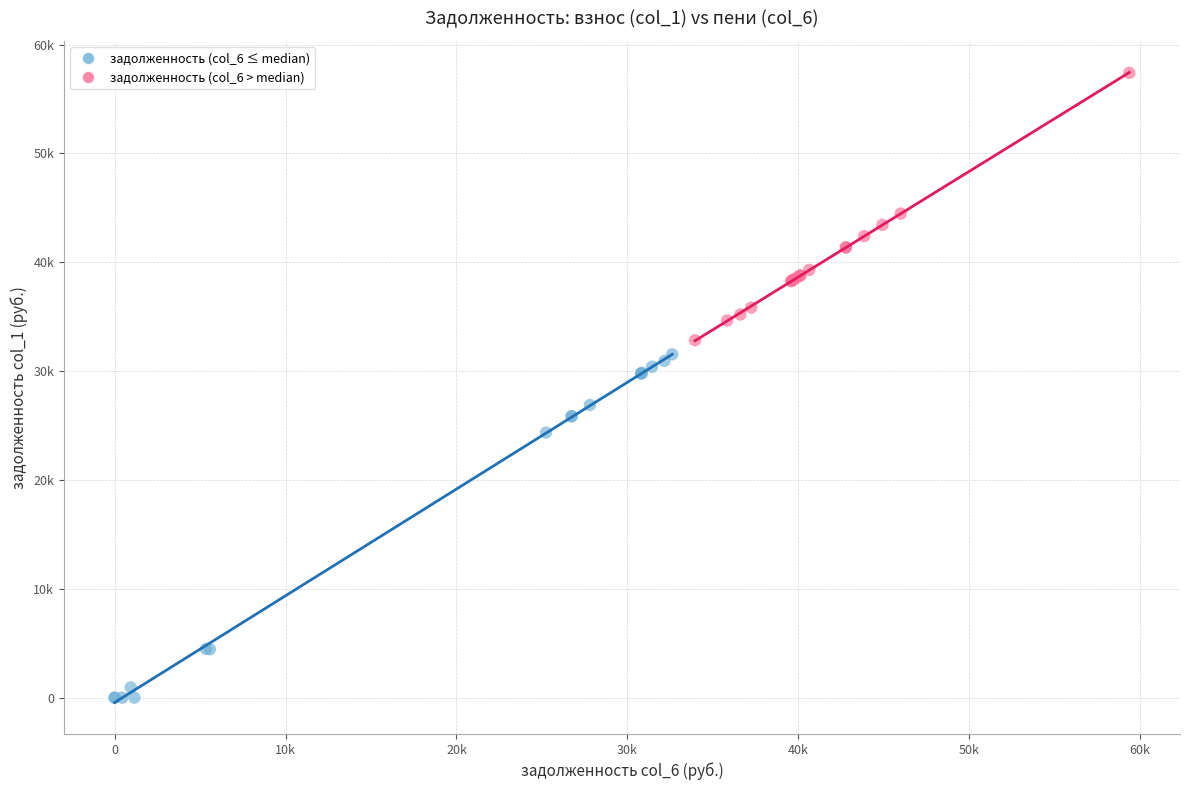

Which series reaches the minimum Y coordinate?

задолженность (col_6 ≤ median)